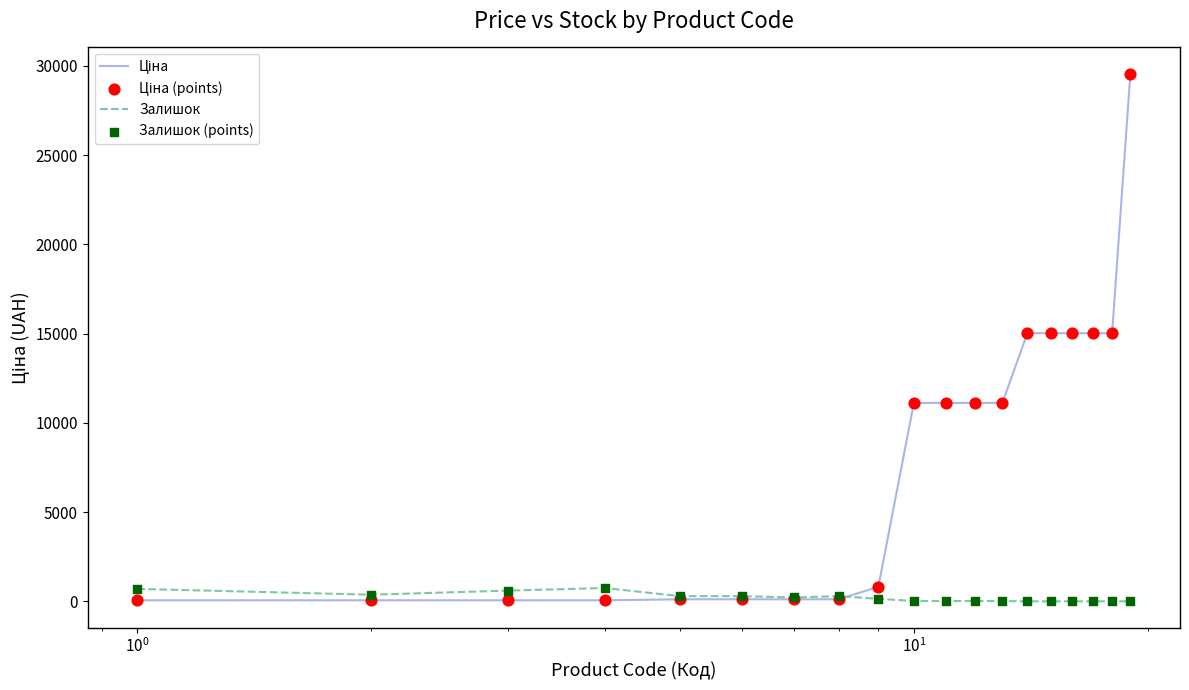

What is the greatest value displayed?

29548.9